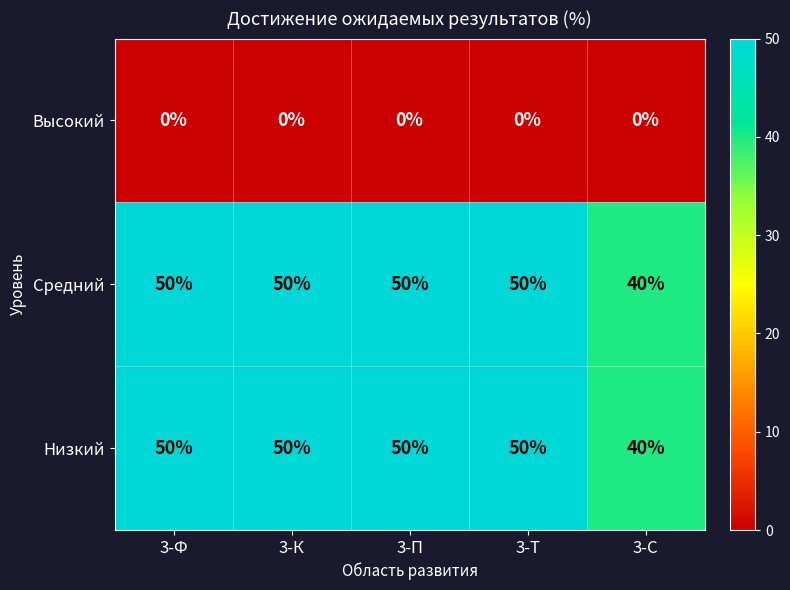

What is the sum of the Низкий values at 3-К and 3-П?

100